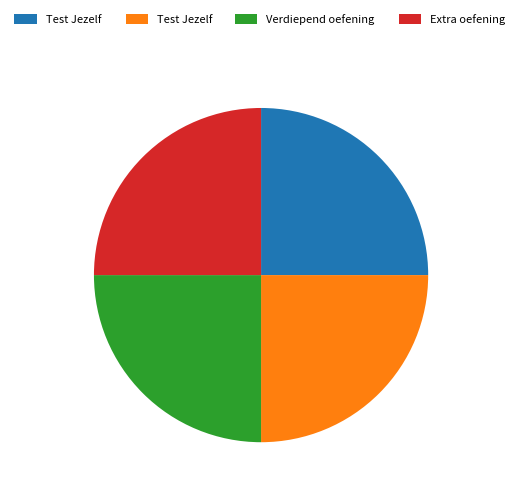

Is there any slice that represents more than half of the pie?

No